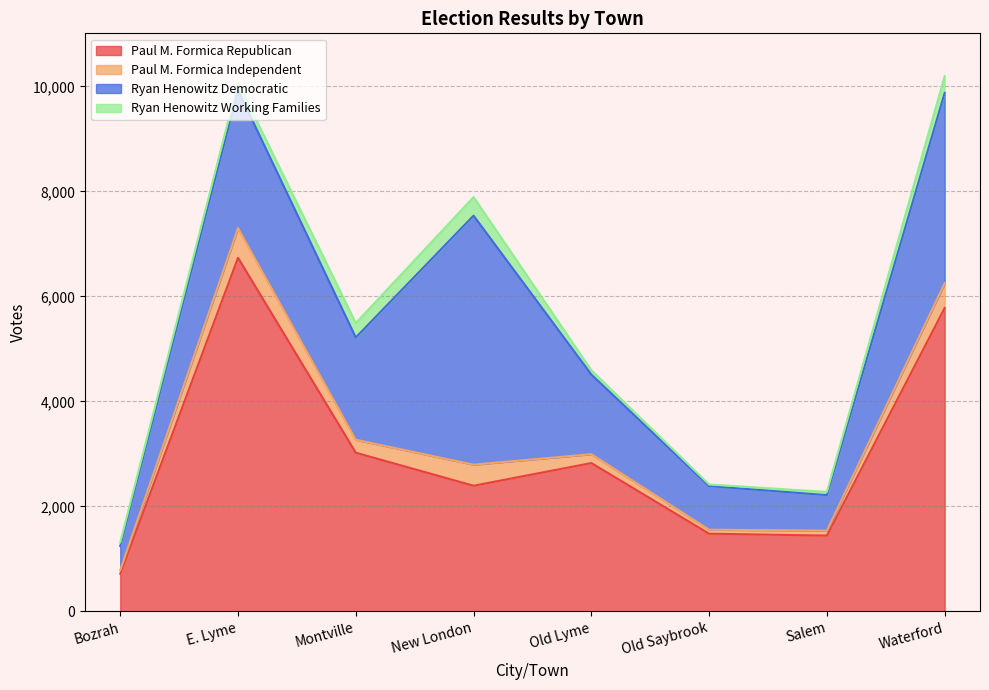

The value of Paul M. Formica Republican at Salem is 1445. True or false?

True